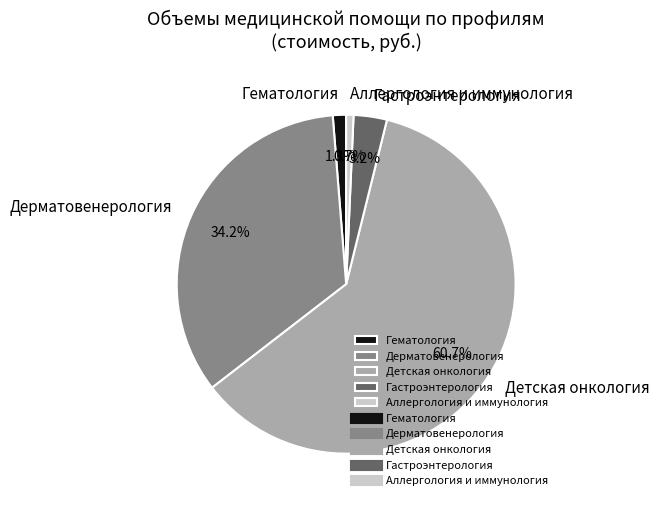

Combined, do Аллергология и иммунология and Детская онкология account for over 50%?

Yes